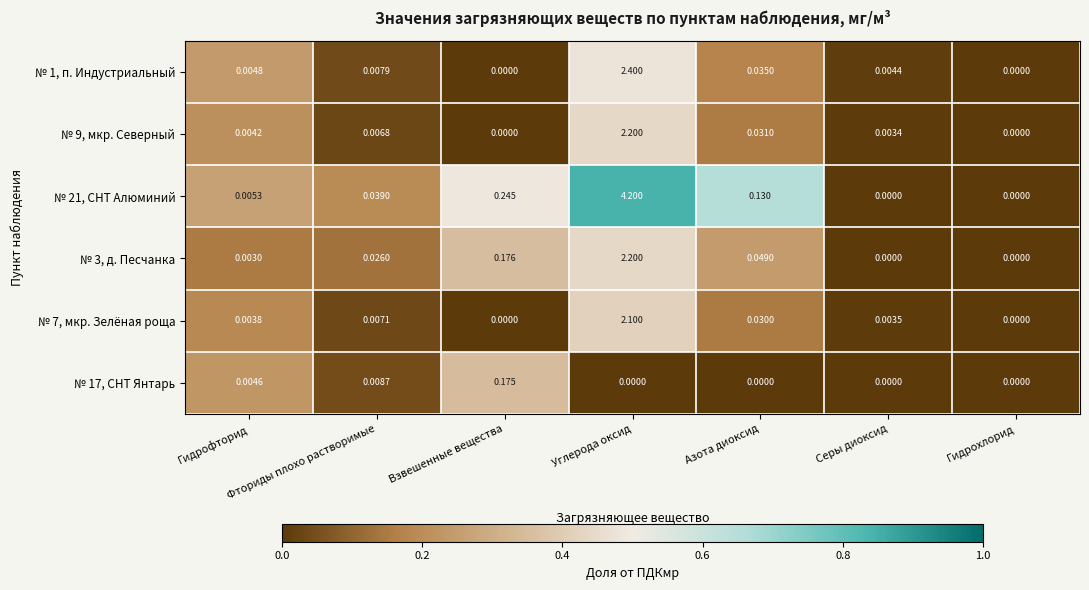

At which category is the sum across all series the highest?

Углерода оксид